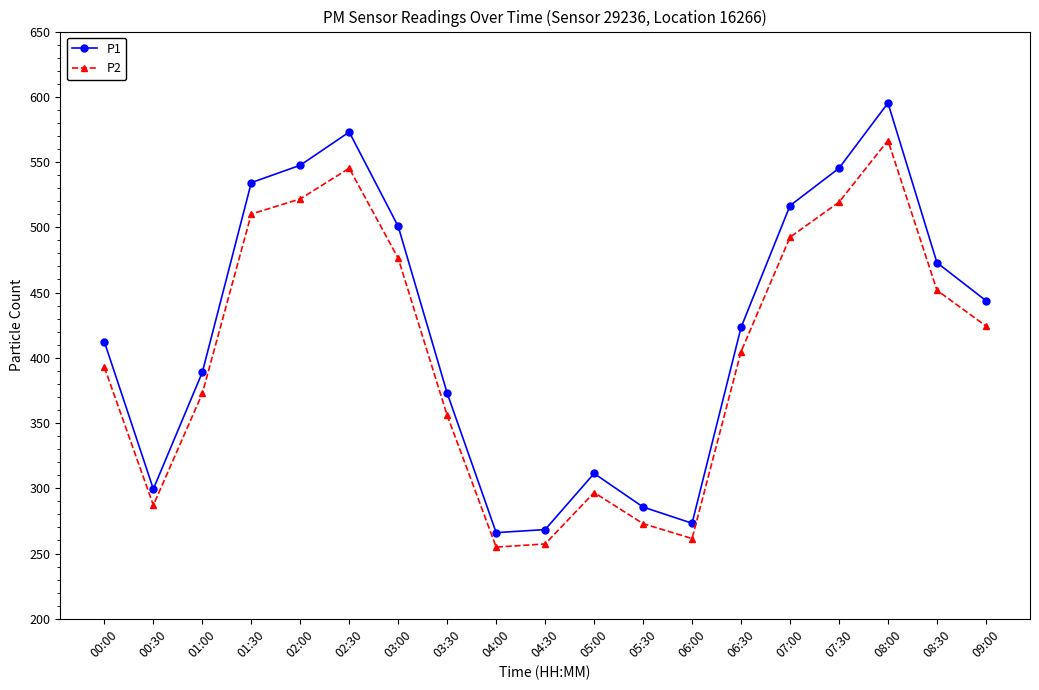

Is the value of P2 at 06:30 greater than the value of P1 at 06:00?

Yes